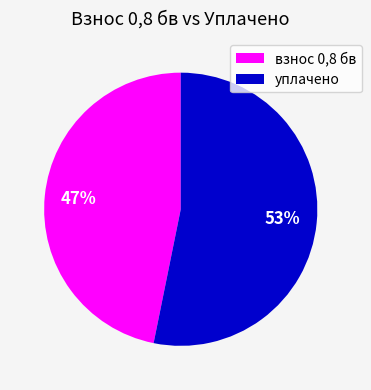

To the nearest percent, what is the difference between the largest and smallest slice percentages?

6%